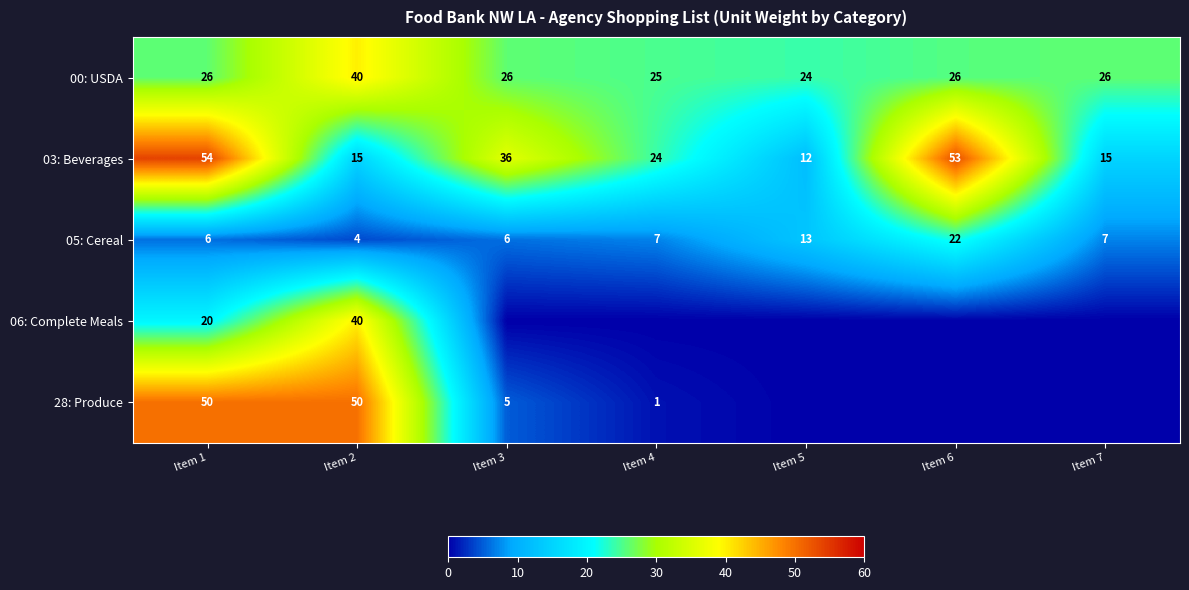

What is the sum of the 05: Cereal values at Item 2 and Item 4?

11